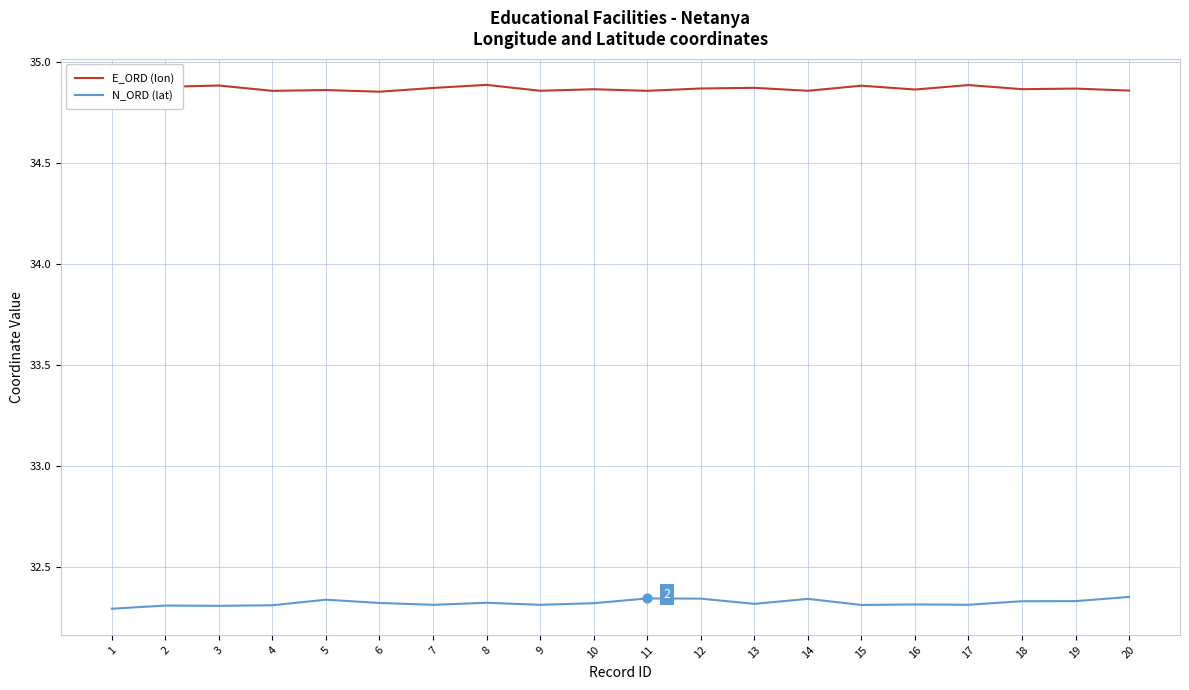

What are all the series names shown in the legend?

E_ORD (lon), N_ORD (lat)